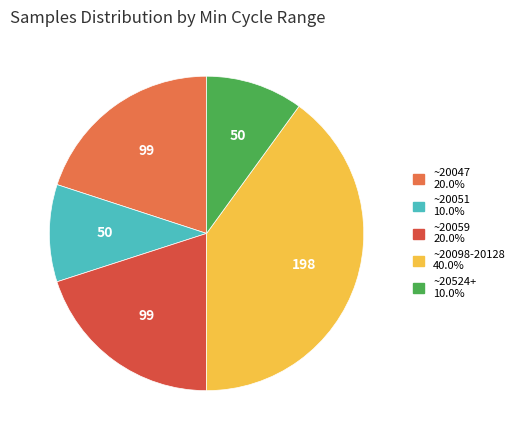

Is there any slice that represents more than half of the pie?

No